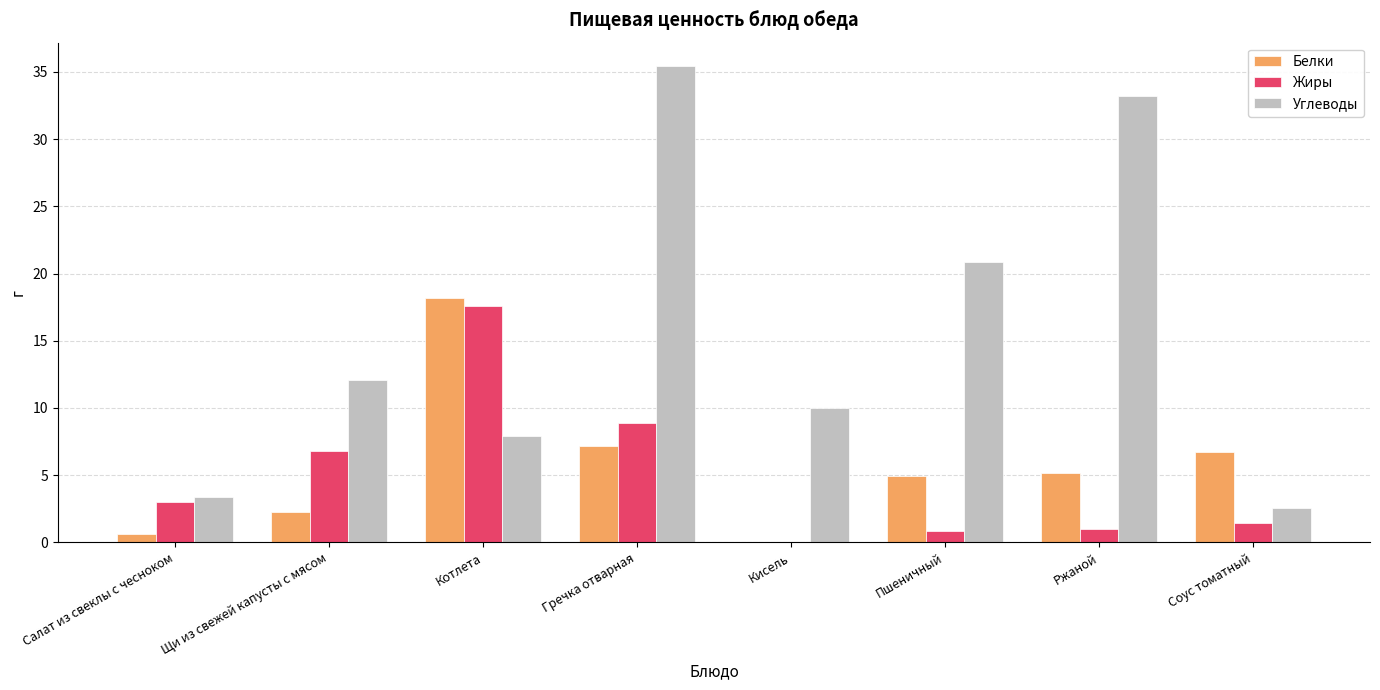

The value of Белки at Котлета is 5.5. True or false?

False